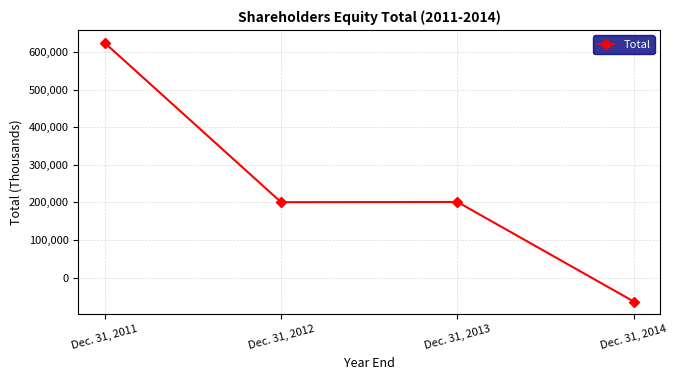

Rank the categories by value from highest to lowest.

Dec. 31, 2011, Dec. 31, 2013, Dec. 31, 2012, Dec. 31, 2014